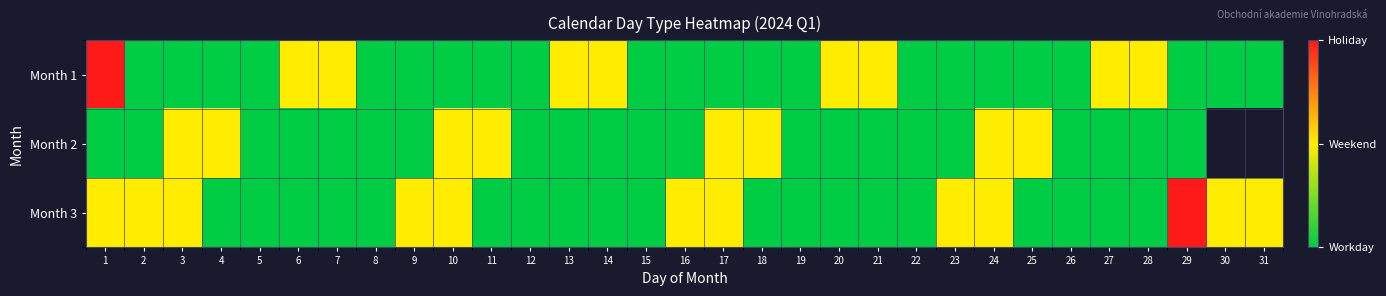

Which series has the widest spread of values?

Month 1